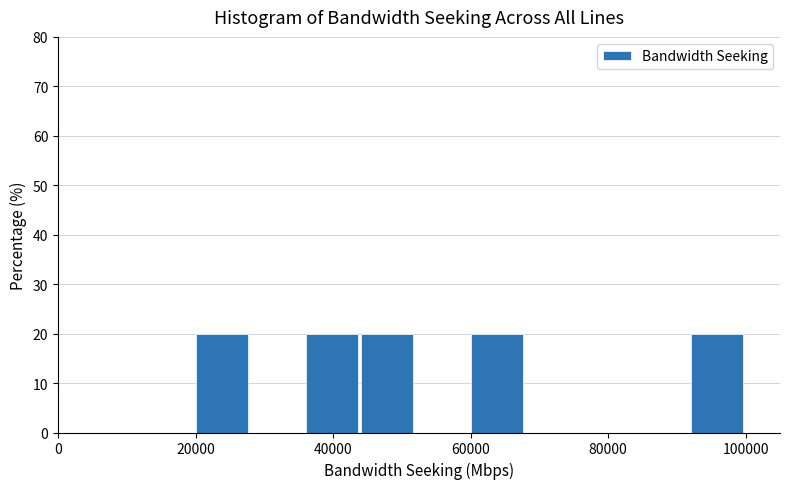

Reading left to right, transcribe this chart: for each bar, give the range it covers on the x-axis and its height. The values are not printed on the chart, so give them approximately, as read against the axis.

20000 to 28000: 20
28000 to 36000: 0
36000 to 44000: 20
44000 to 52000: 20
52000 to 60000: 0
60000 to 68000: 20
68000 to 76000: 0
76000 to 84000: 0
84000 to 92000: 0
92000 to 100000: 20